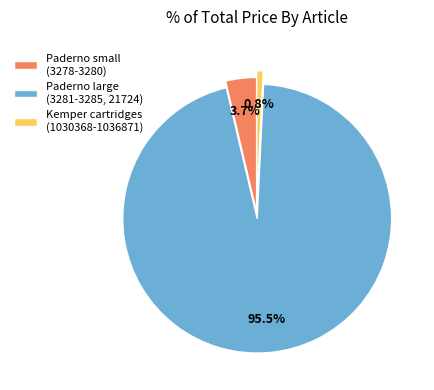

How many segments does this pie chart have?

3